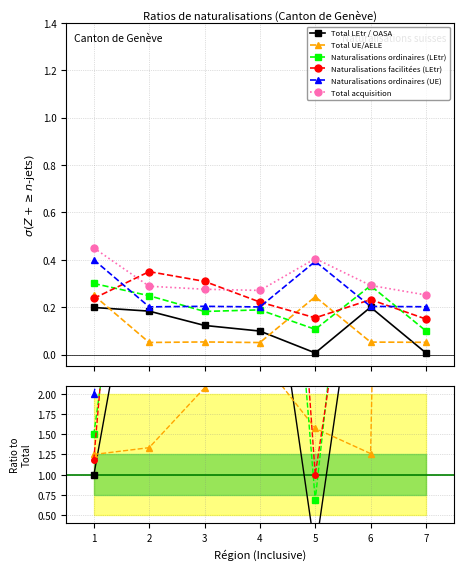

What are all the series names shown in the legend?

Total LEtr / OASA, Total UE/AELE, Naturalisations ordinaires (LEtr), Naturalisations facilitées (LEtr), Naturalisations ordinaires (UE), Total acquisition